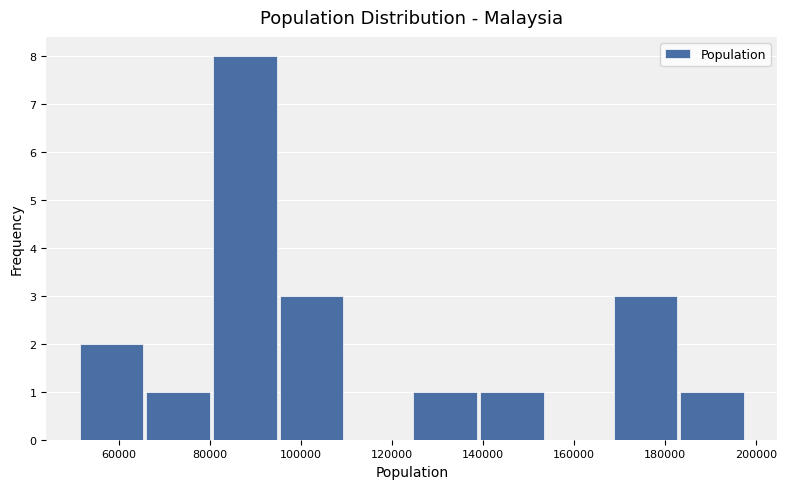

Which range on the x-axis has the tallest bar?

80000 to 96000